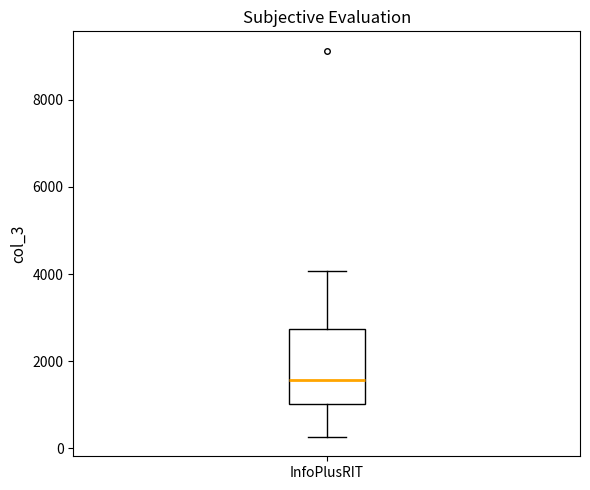

Transcribe this box plot: give where the median line is, the range the box spans, and where the two whiskers end, as read against the y-axis. The values are not printed on the chart, so give them approximately, as read against the axis.

median 1600, box 1000 to 2800, whiskers 200 to 4000